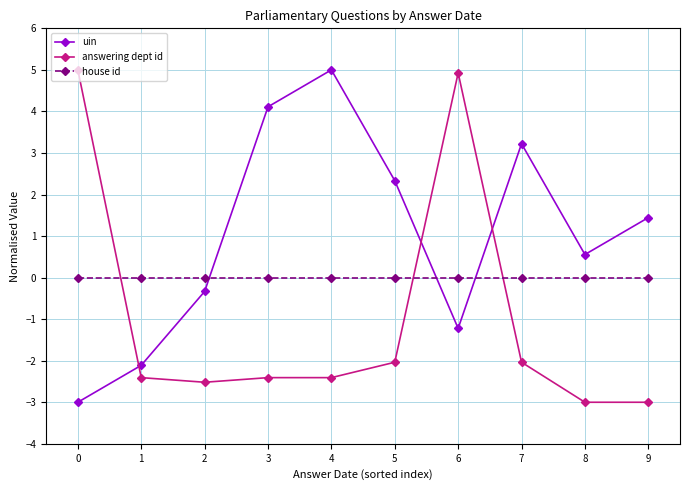

Read the uin value at 2.

-0.3